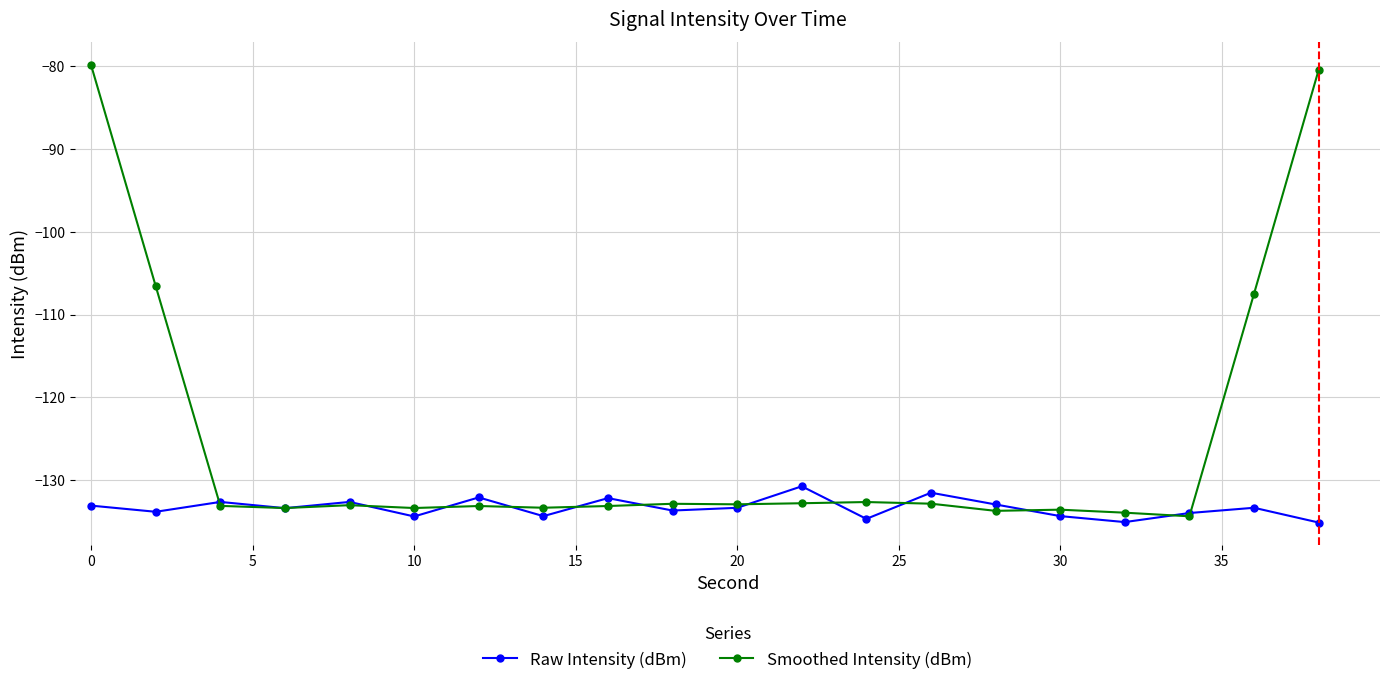

True or false: Raw Intensity (dBm) has more than 1 interior local peaks.

True